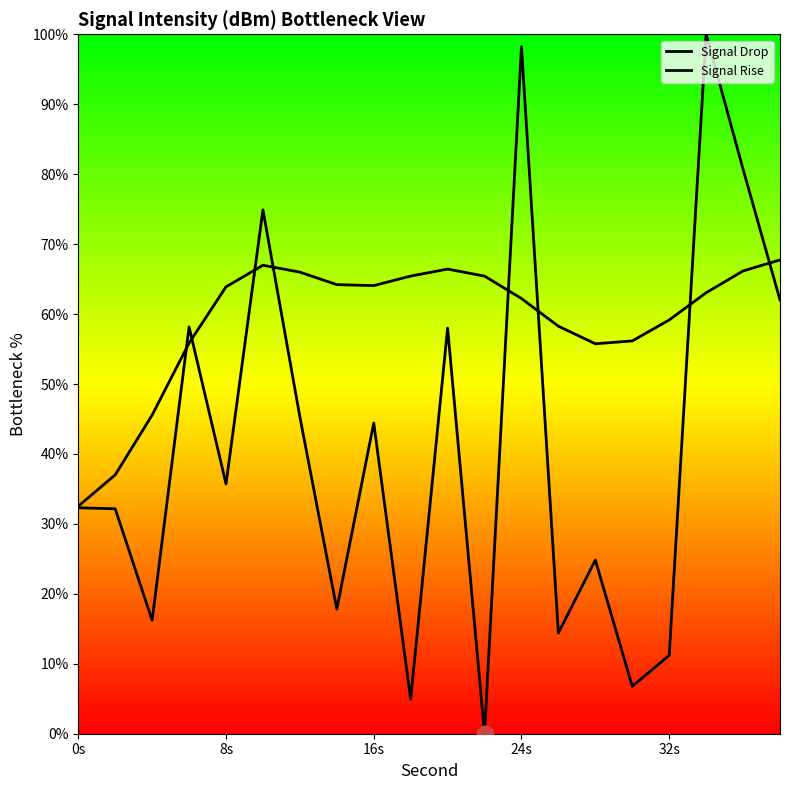

List the series in order of their overall mean, lowest first.

Signal Drop, Signal Rise